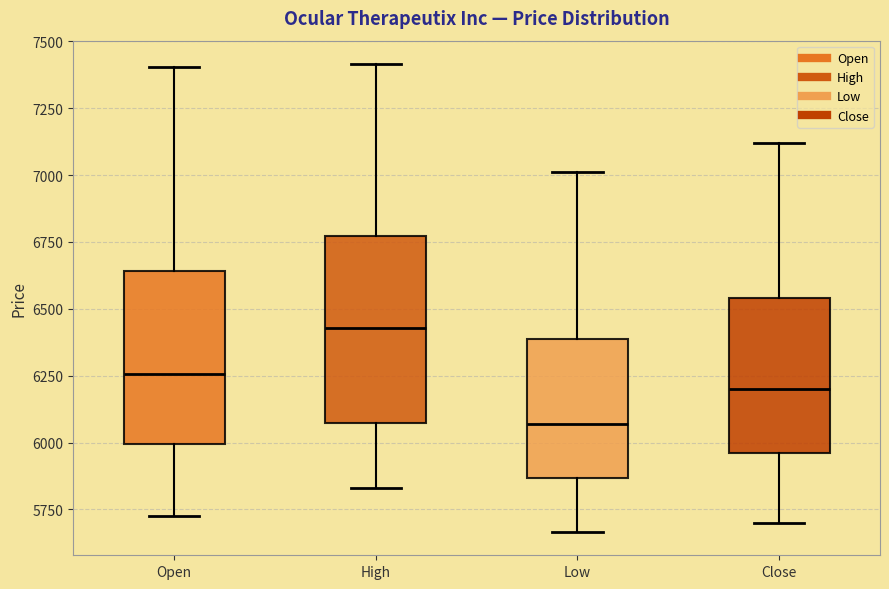

Reading left to right, read every box against the y-axis: the position of its median line, the range the box covers, and the ends of its whiskers. The values are not printed on the chart, so give them approximately, as read against the axis.

Open: median 6250, box 6000 to 6650, whiskers 5750 to 7400
High: median 6450, box 6050 to 6750, whiskers 5850 to 7400
Low: median 6050, box 5850 to 6400, whiskers 5650 to 7000
Close: median 6200, box 5950 to 6550, whiskers 5700 to 7100